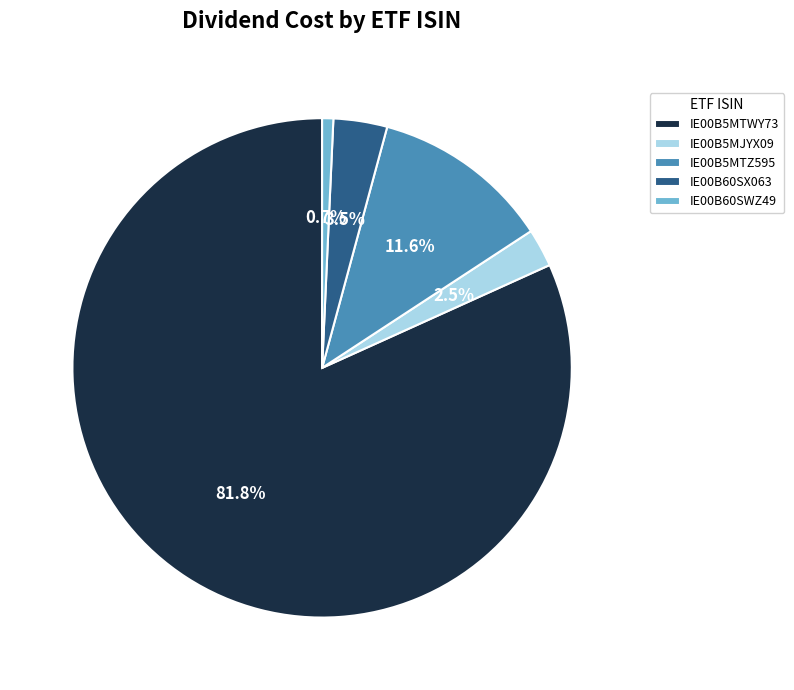

Is it true that IE00B5MTZ595 is 19% of the pie?

False